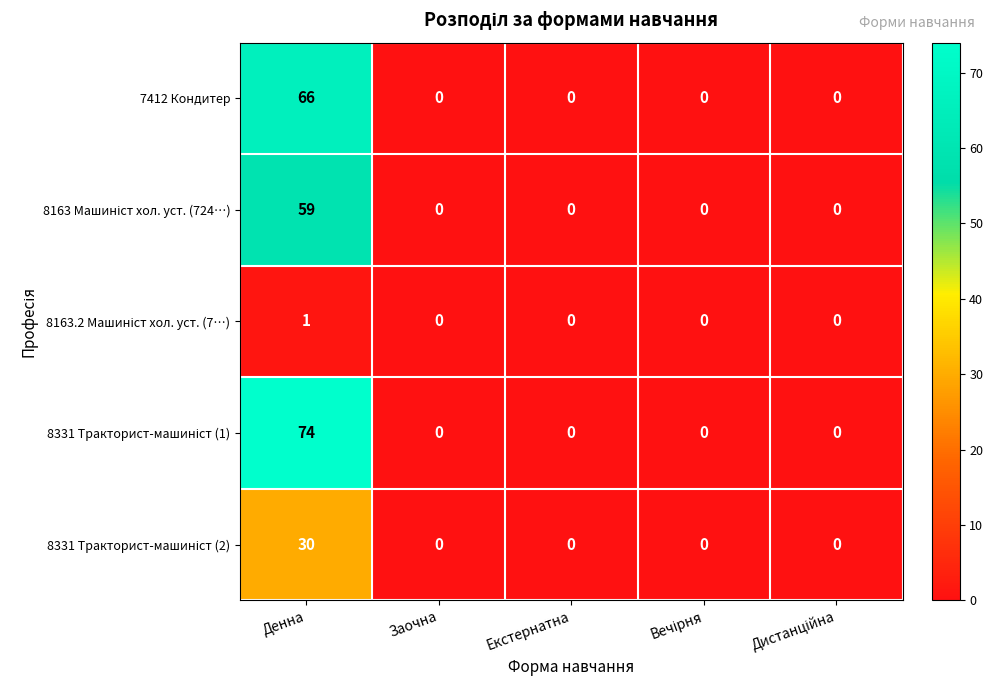

What is the total value across all series at Денна?

230